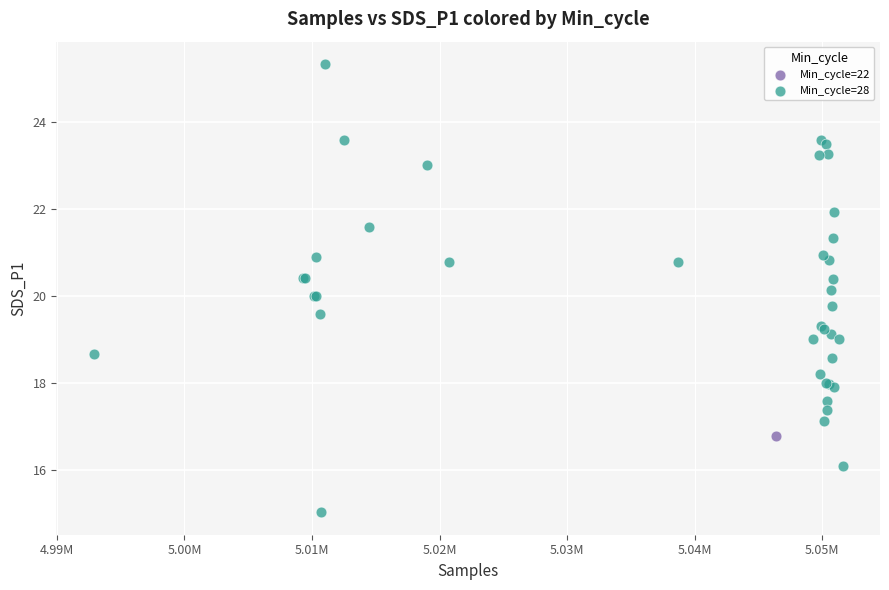

What are all the series names shown in the legend?

Min_cycle=22, Min_cycle=28